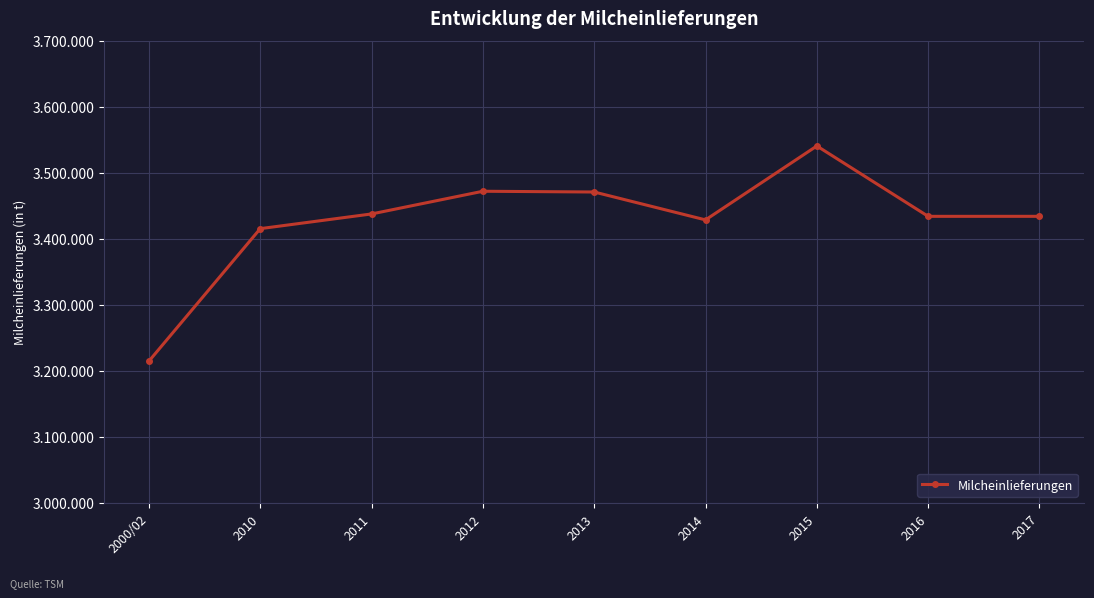

Where does the data first go above 3434004?

2011